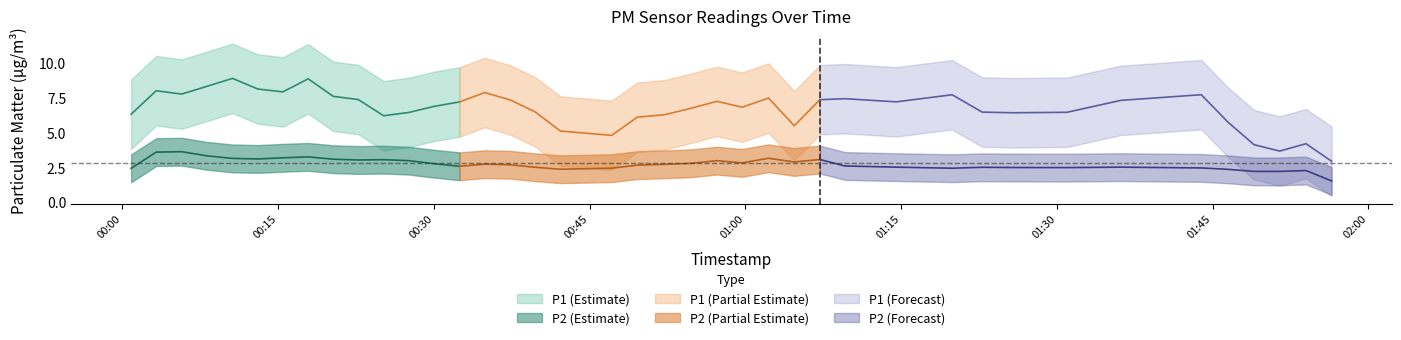

What is the total value across all series at 21?

7.0